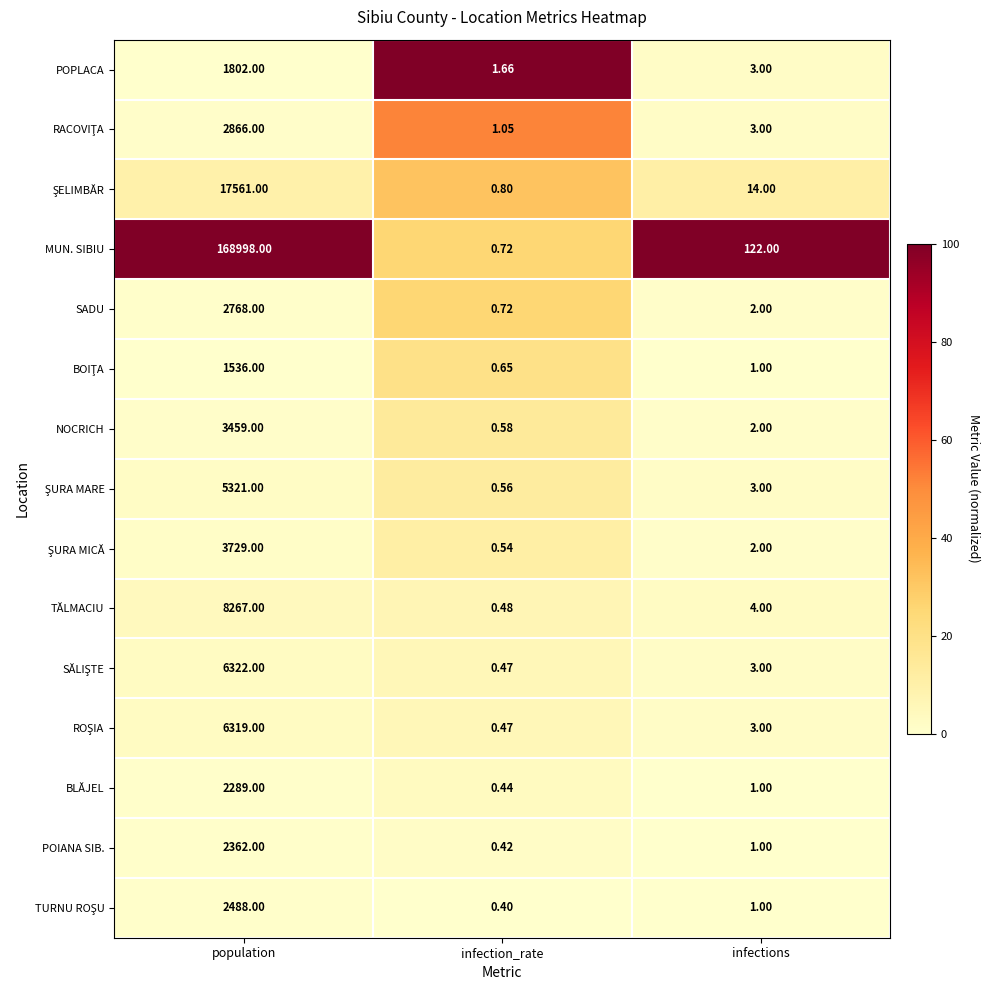

At which category is the sum across all series the highest?

population